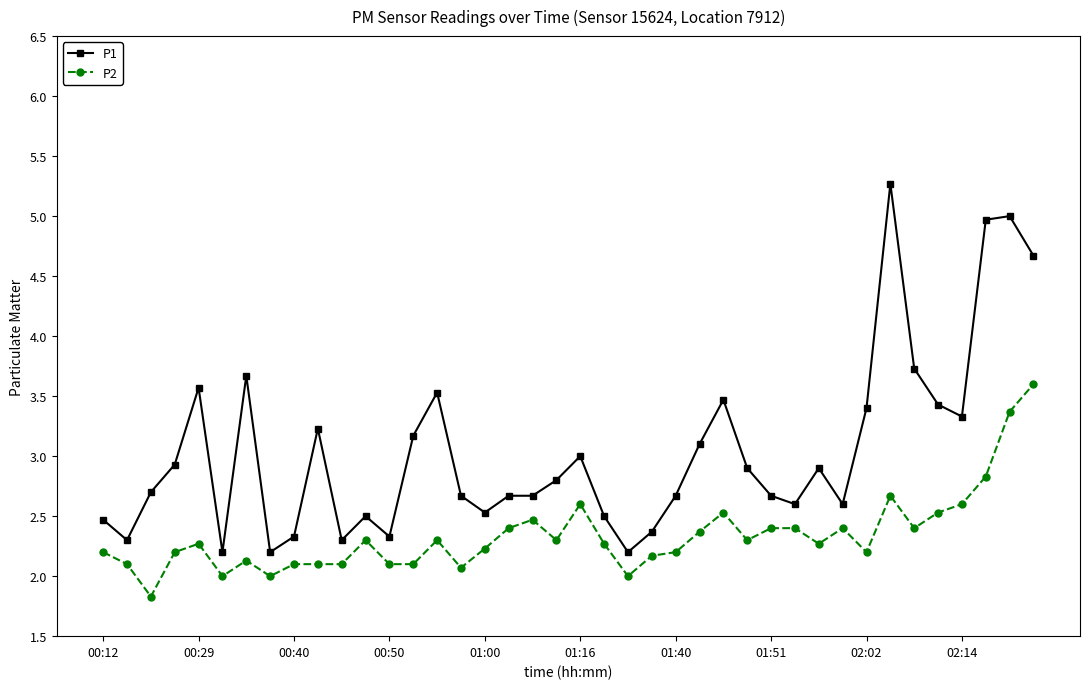

Count the number of categories in the chart.

40